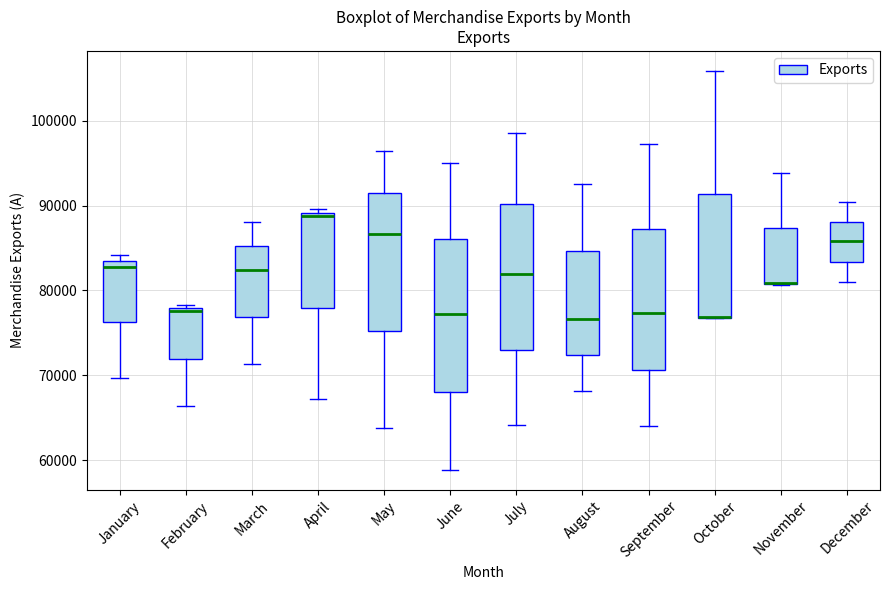

Reading left to right, read every box against the y-axis: the position of its median line, the range the box covers, and the ends of its whiskers. The values are not printed on the chart, so give them approximately, as read against the axis.

January: median 83000, box 76000 to 84000, whiskers 70000 to 84000 (just above the box's upper edge)
February: median 78000 (just below the box's upper edge), box 72000 to 78000, whiskers 66000 to 78000 (just above the box's upper edge)
March: median 82000, box 77000 to 85000, whiskers 71000 to 88000
April: median 89000 (just below the box's upper edge), box 78000 to 89000, whiskers 67000 to 90000
May: median 87000, box 75000 to 92000, whiskers 64000 to 96000
June: median 77000, box 68000 to 86000, whiskers 59000 to 95000
July: median 82000, box 73000 to 90000, whiskers 64000 to 99000
August: median 77000, box 72000 to 85000, whiskers 68000 to 93000
September: median 77000, box 71000 to 87000, whiskers 64000 to 97000
October: median 77000 (drawn on the box's lower edge), box 77000 to 91000, whiskers 77000 to 106000
November: median 81000 (drawn on the box's lower edge), box 81000 to 87000, whiskers 81000 to 94000
December: median 86000, box 83000 to 88000, whiskers 81000 to 90000